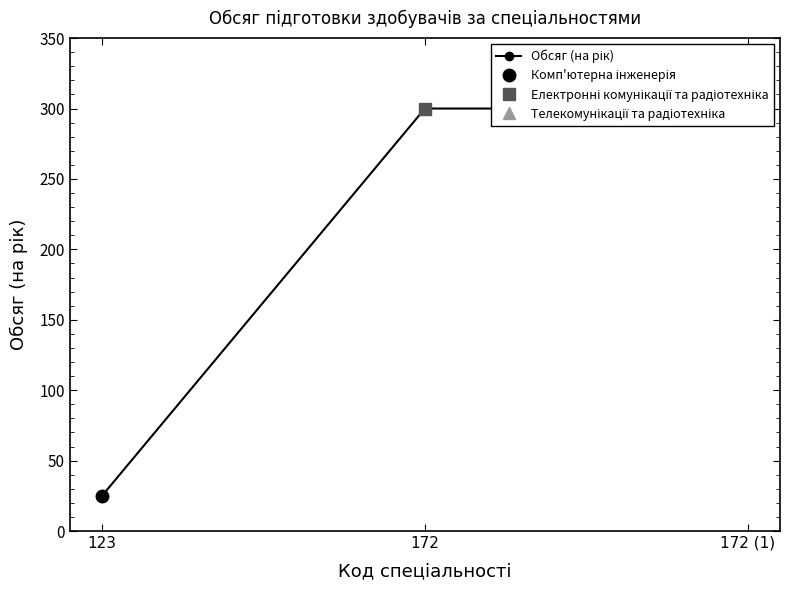

The value at 172 (1) is 69. True or false?

False